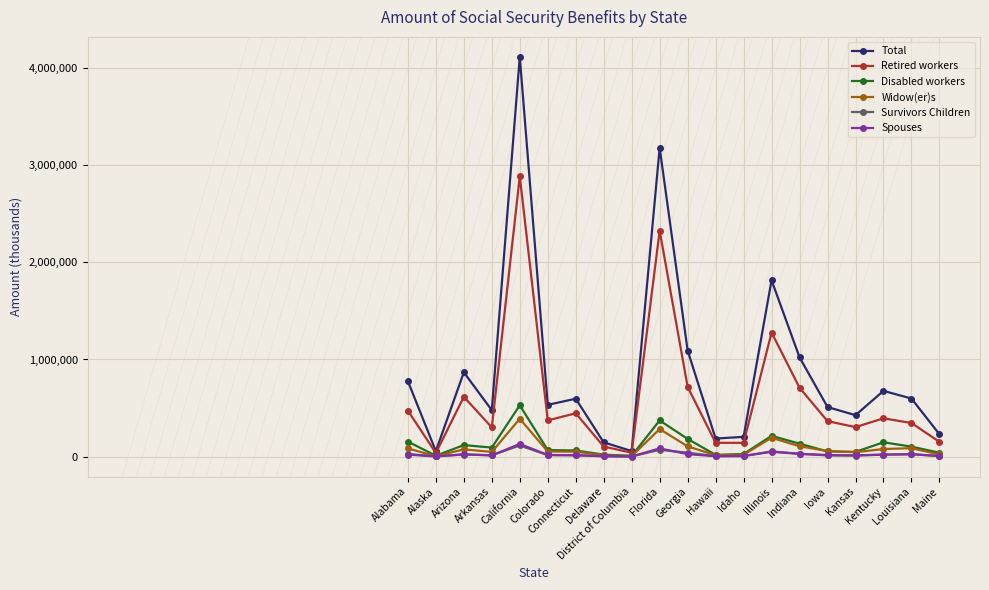

What is the label of the 6th point from the right?

Indiana